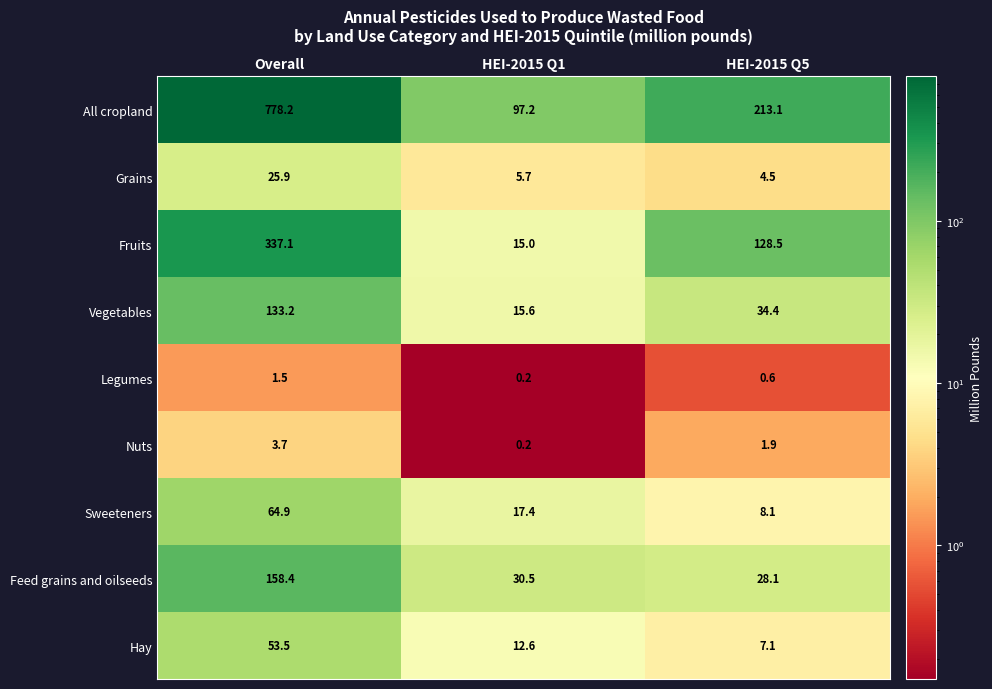

At which category is the sum across all series the highest?

Overall